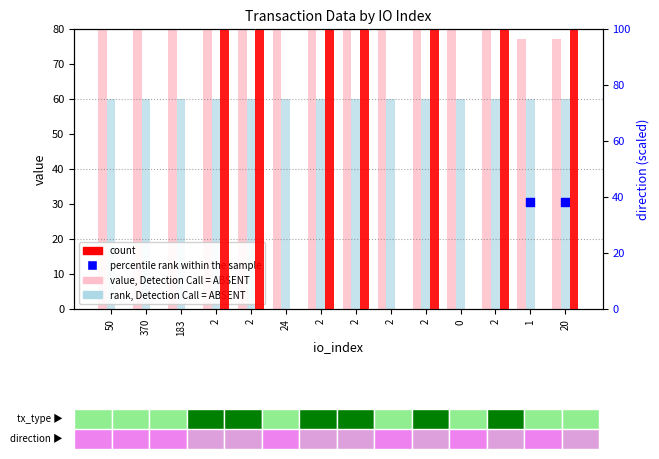

Which series contains the highest Y value?

value, Detection Call = ABSENT